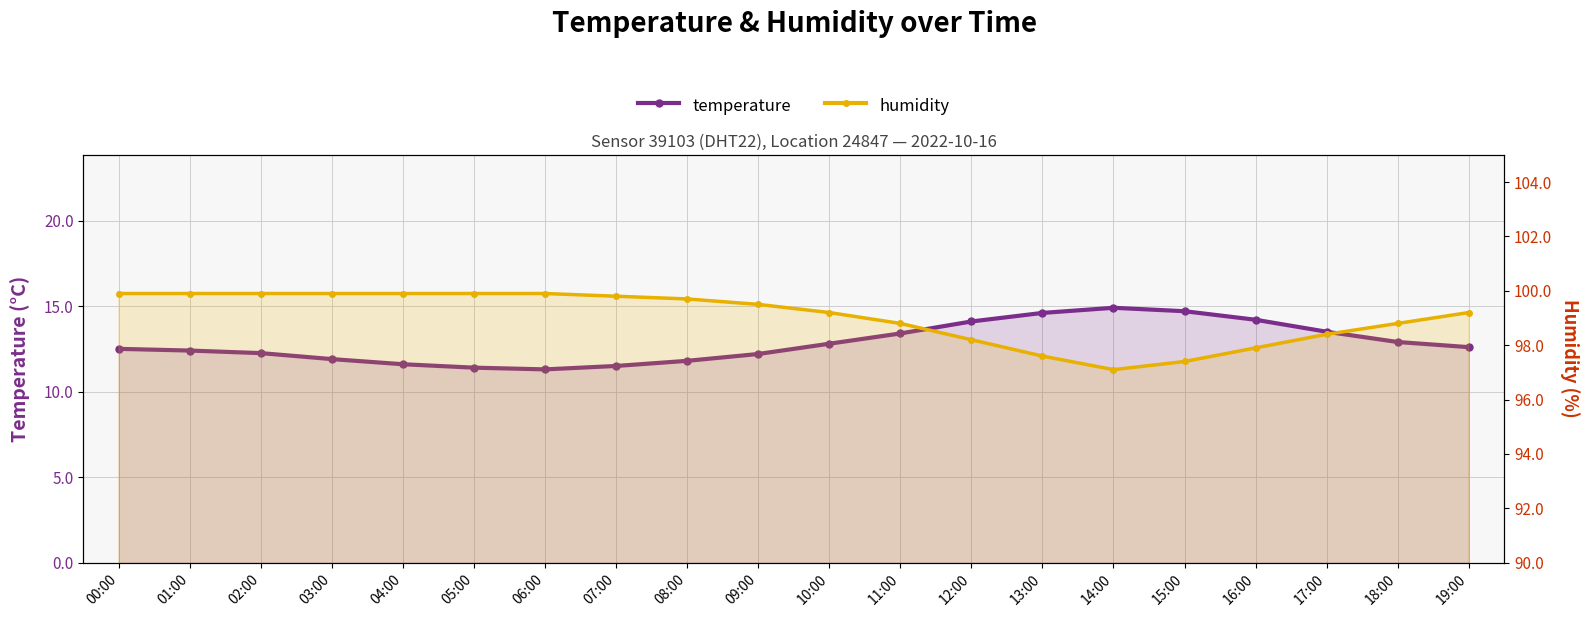

True or false: temperature has more than 2 points higher than both neighbors.

False